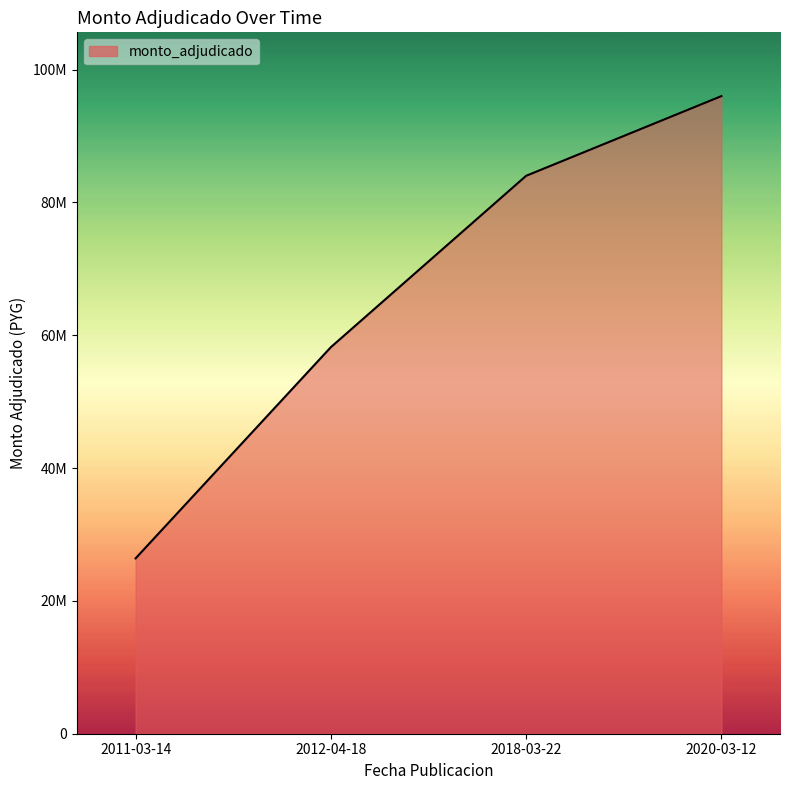

Which category has the lowest value across all series?

2011-03-14